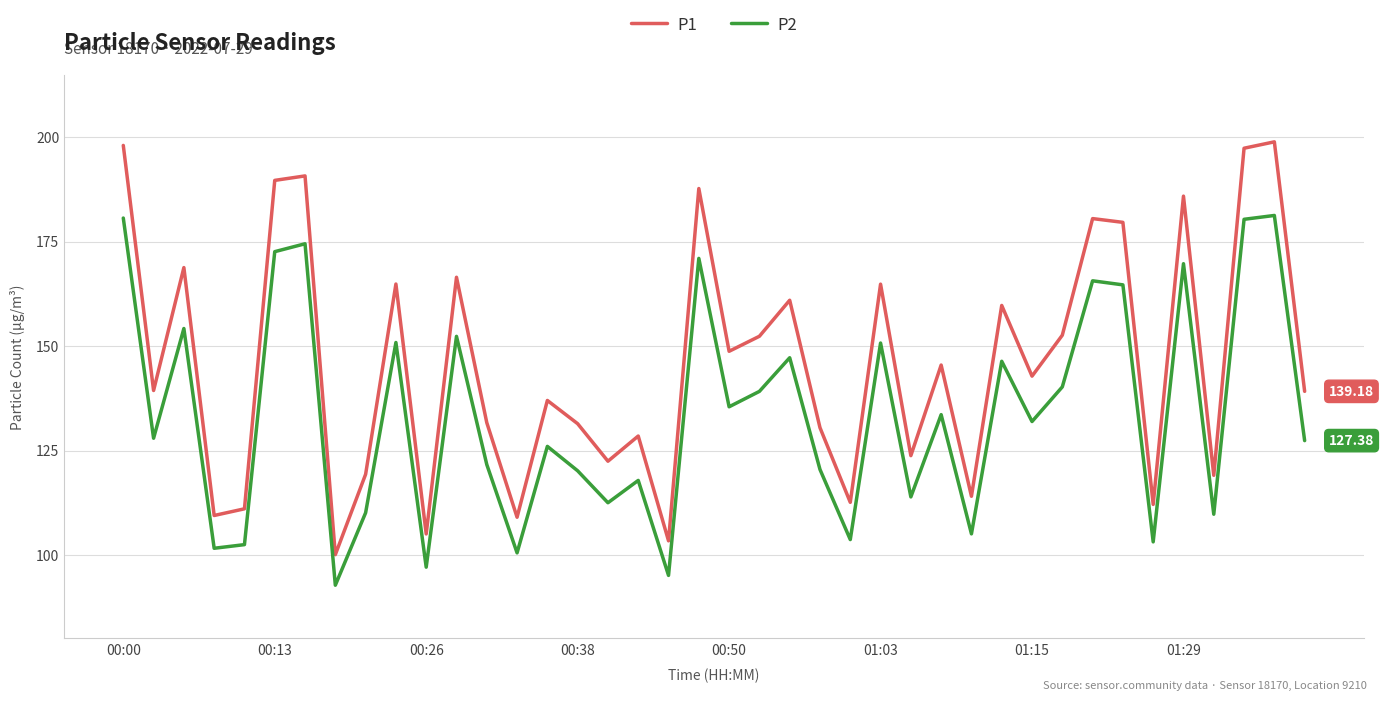

Rank the series by their average value, from highest to lowest.

P1, P2